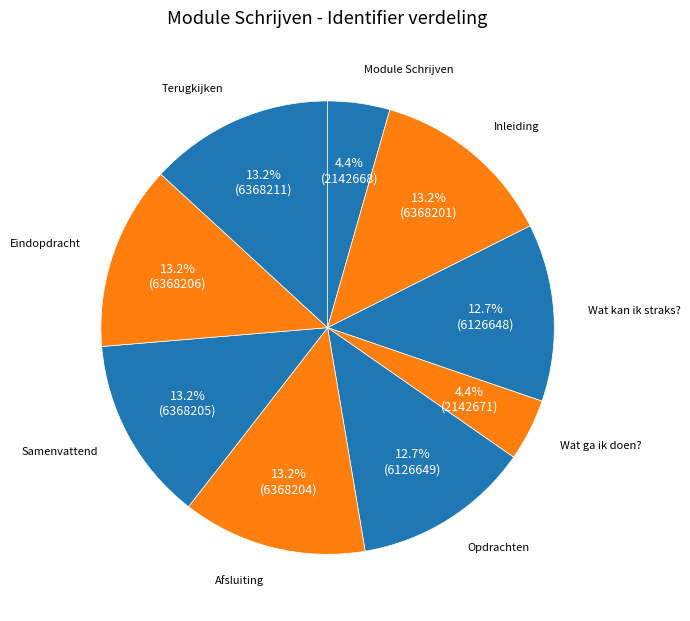

To the nearest percent, what is the difference between the largest and smallest slice percentages?

9%